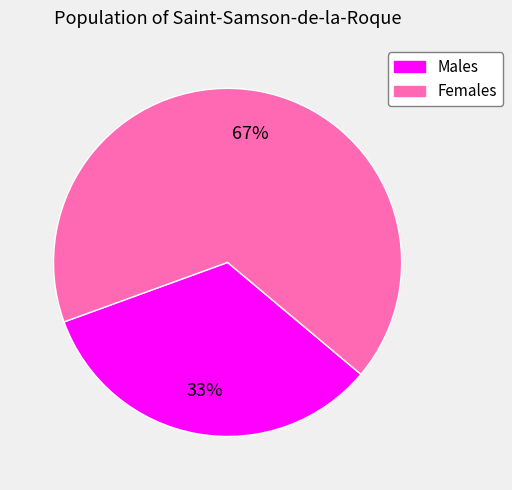

To the nearest percent, what portion does Males represent?

33%